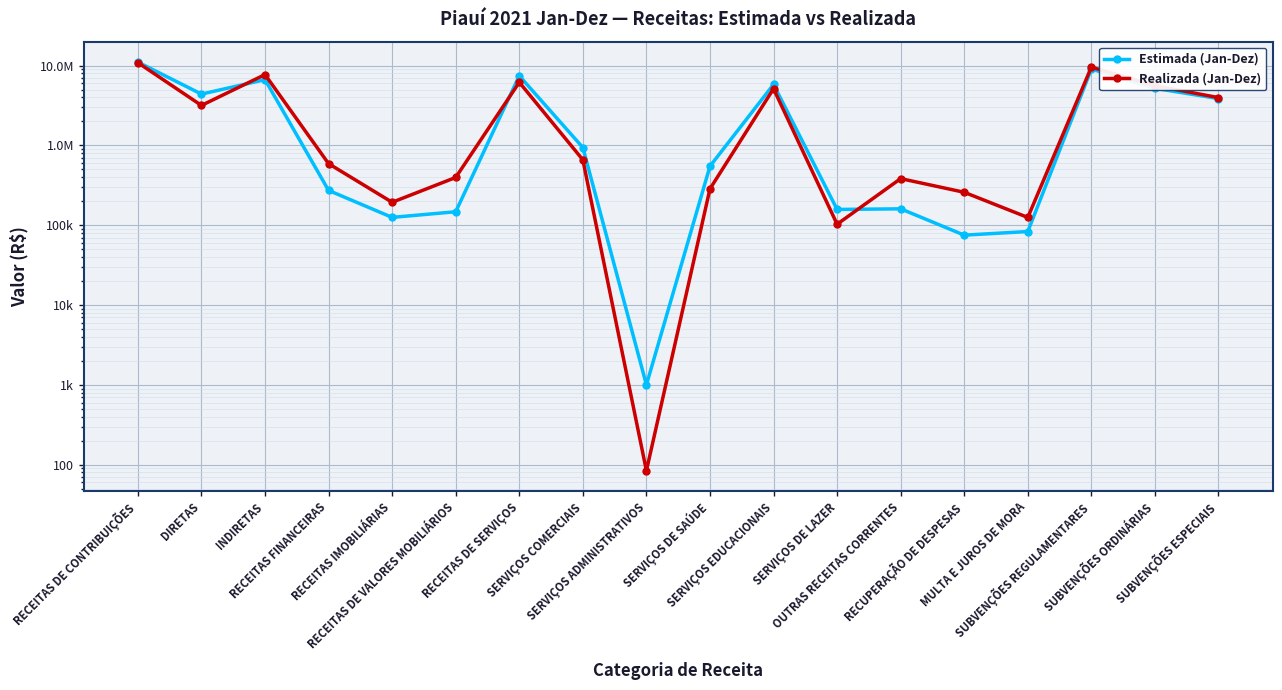

Is it true that Estimada (Jan-Dez) equals 4678491.6 at RECEITAS DE CONTRIBUIÇÕES?

False